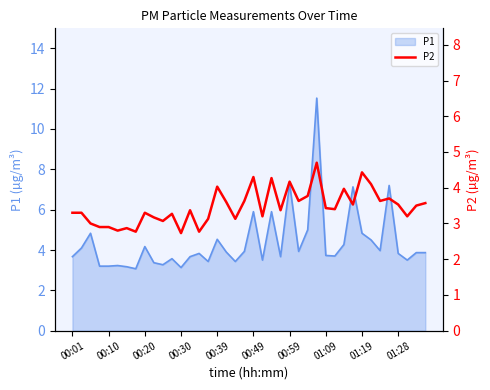

True or false: P1 has a value of 3.7 at 01:09.

True